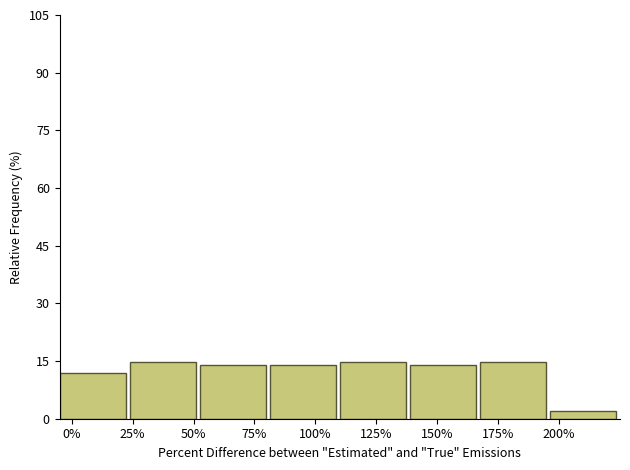

Reading left to right, what are all the values shown in this chart?

0%=12.0	25%=14.7	75%=14.0	100%=14.0	125%=14.7	150%=14.0	175%=14.7	200%=2.0